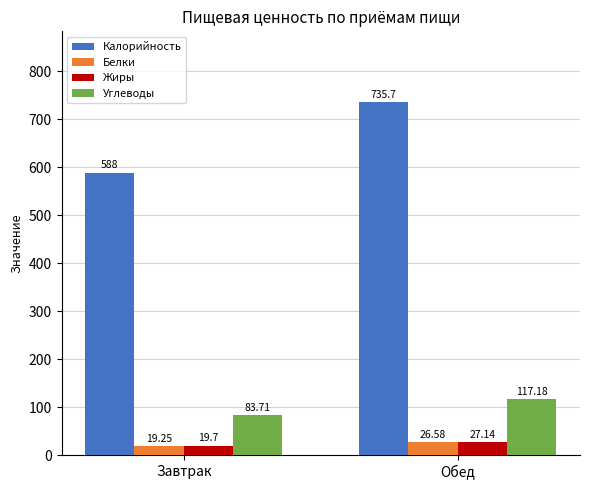

Which series changed the most between Завтрак and Обед?

Калорийность